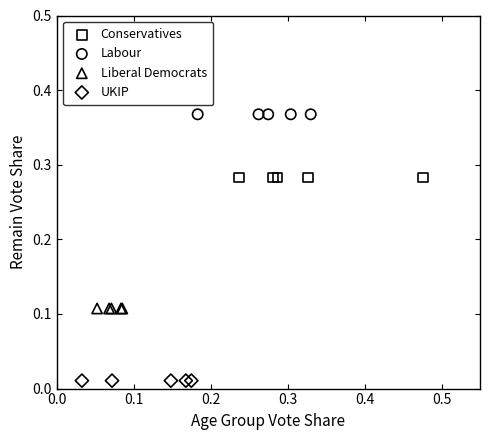

Which series reaches the minimum Y coordinate?

UKIP